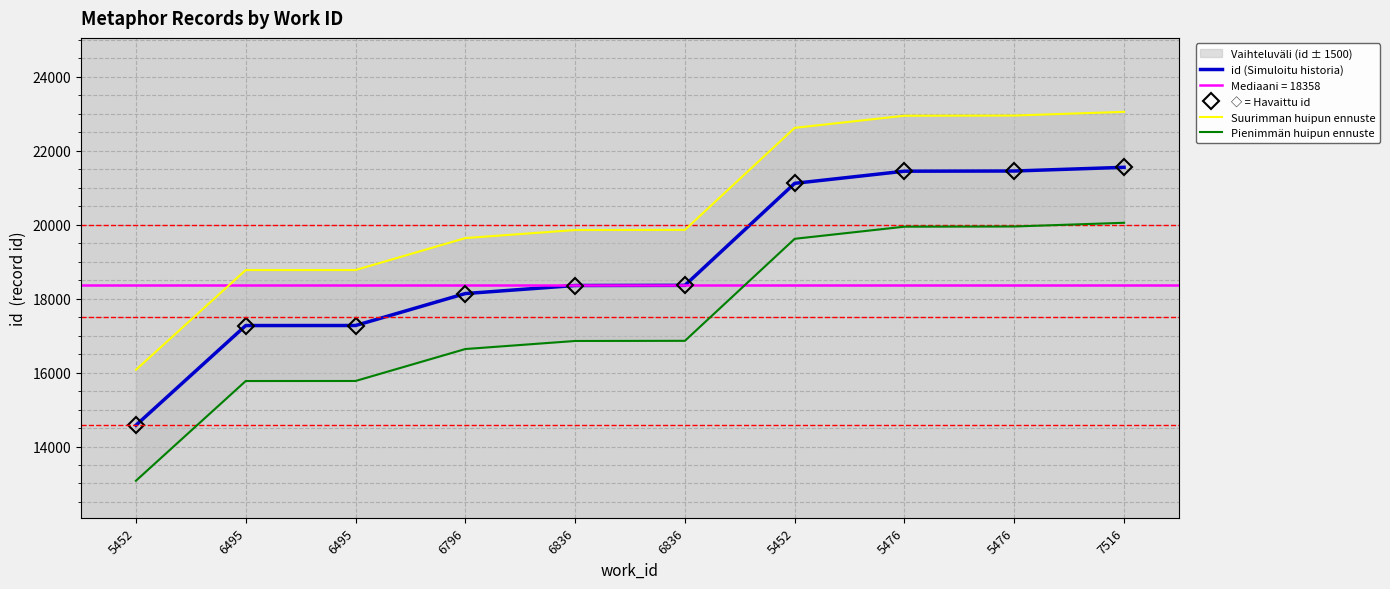

How many data points in Pienimmän huipun ennuste are less than 16858?

5